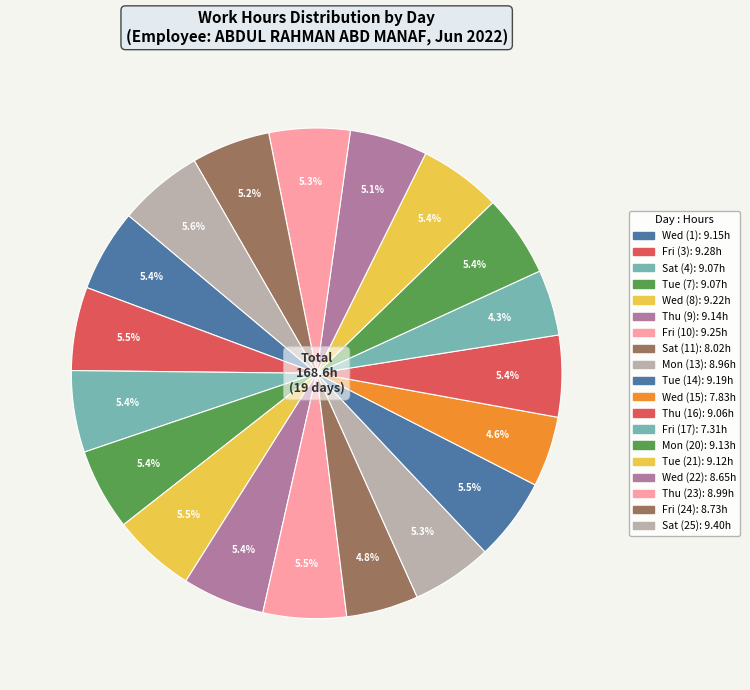

How many segments does this pie chart have?

19